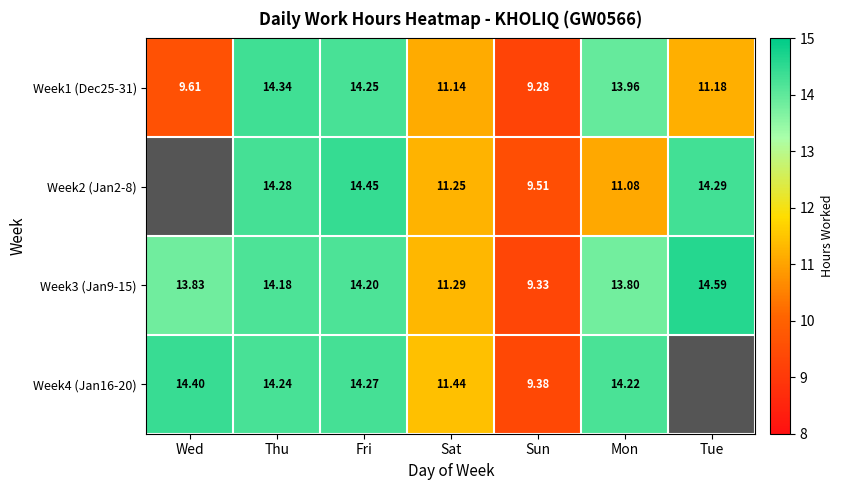

The value of Week3 (Jan9-15) at Thu is 8.1. True or false?

False